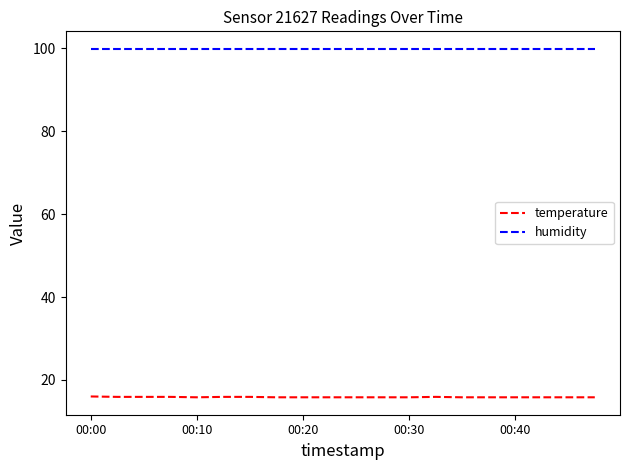

Which series has the largest total across all categories?

humidity